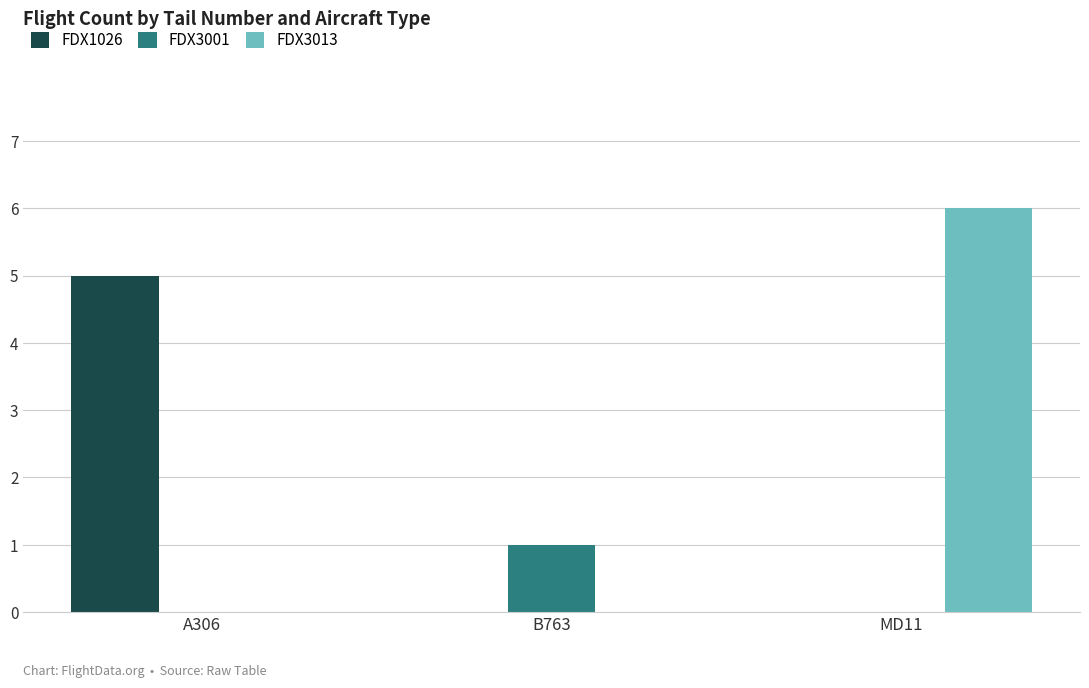

Which series has the largest range (max minus min)?

FDX3013